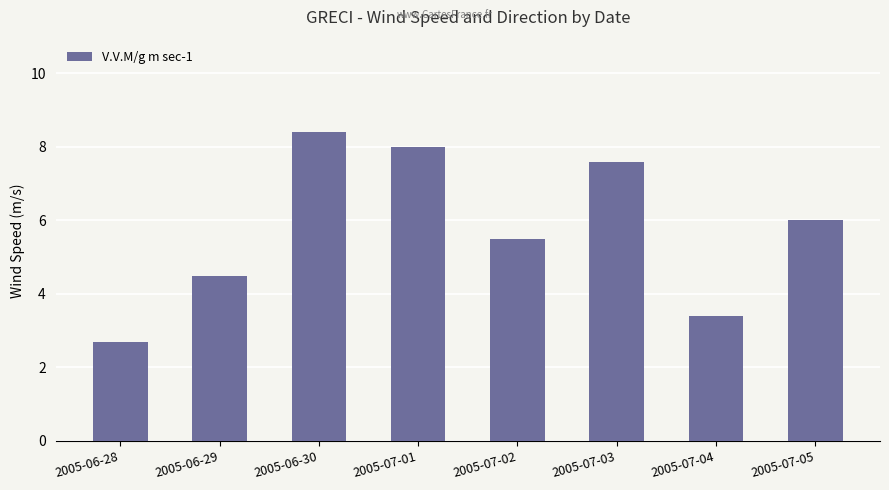

What is the ratio of the value at 2005-07-05 to the value at 2005-06-28?

2.2